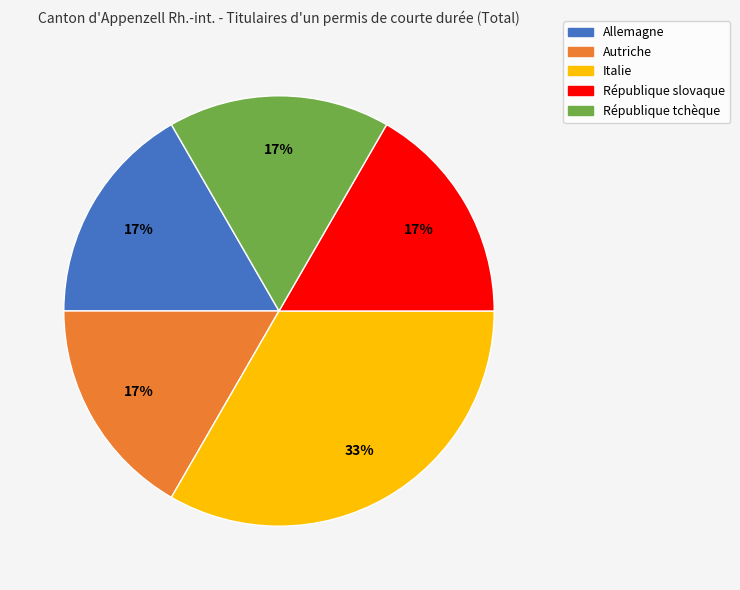

The République slovaque slice represents 29% of the pie. True or false?

False